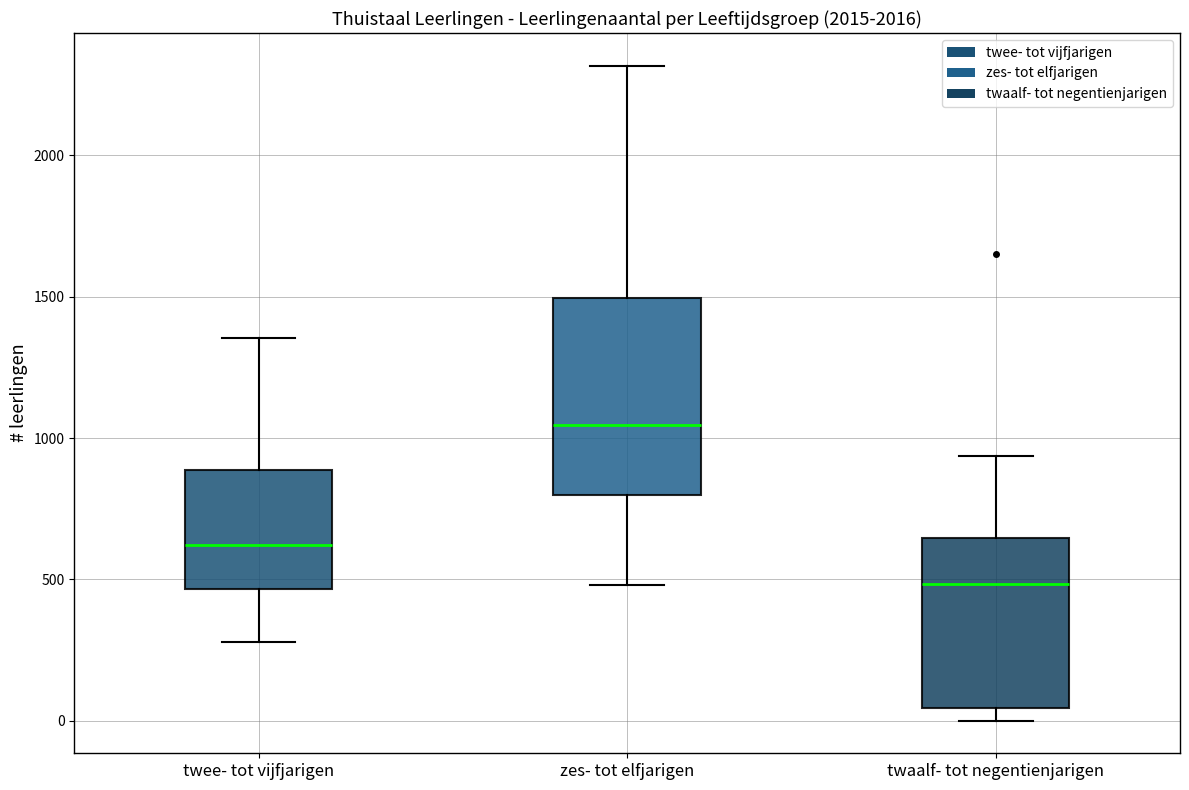

Comparing the boxes themselves (not the whiskers), which one is the tallest?

zes- tot elfjarigen